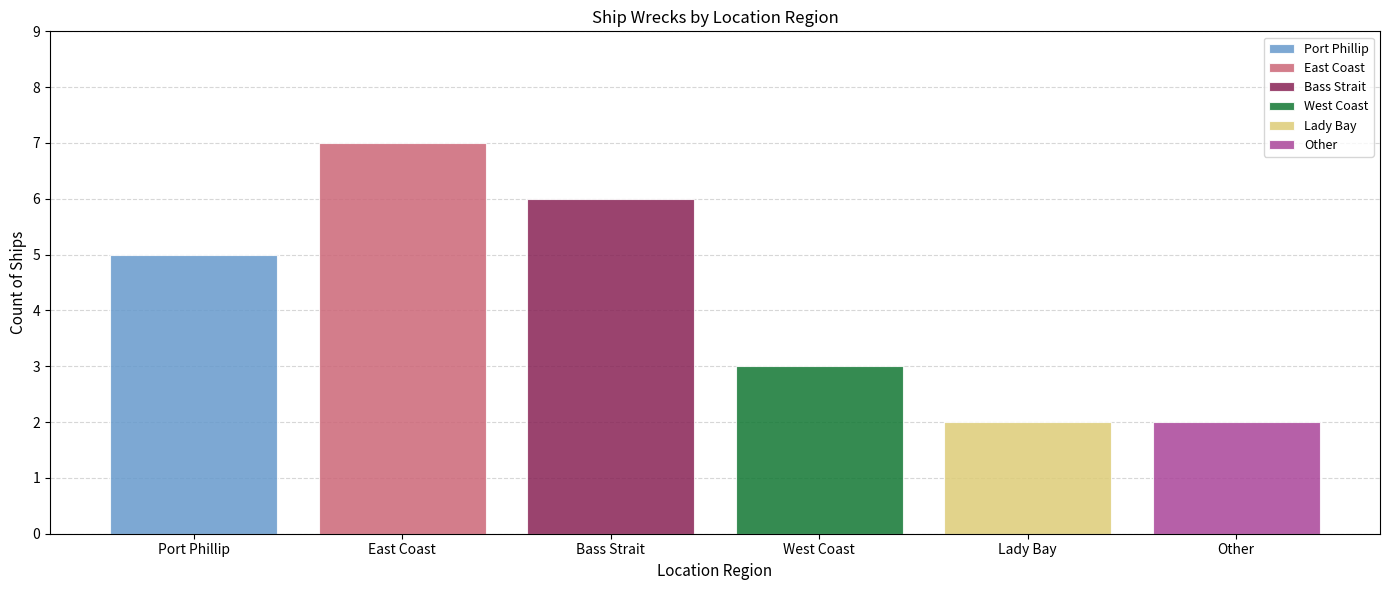

Which series has the largest range (max minus min)?

Port Phillip